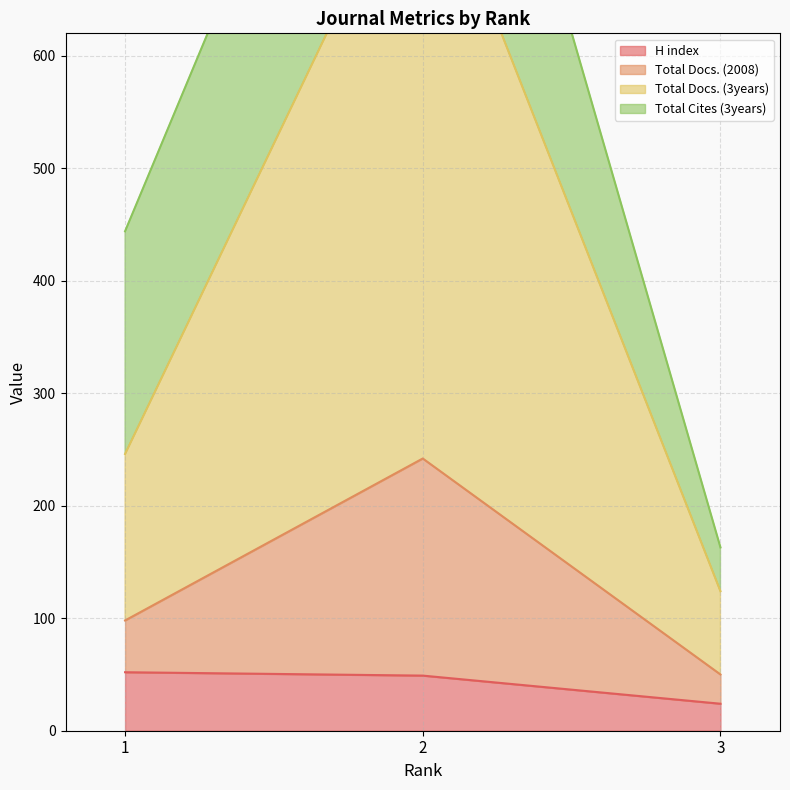

The H index series shows 77 at 1. True or false?

False